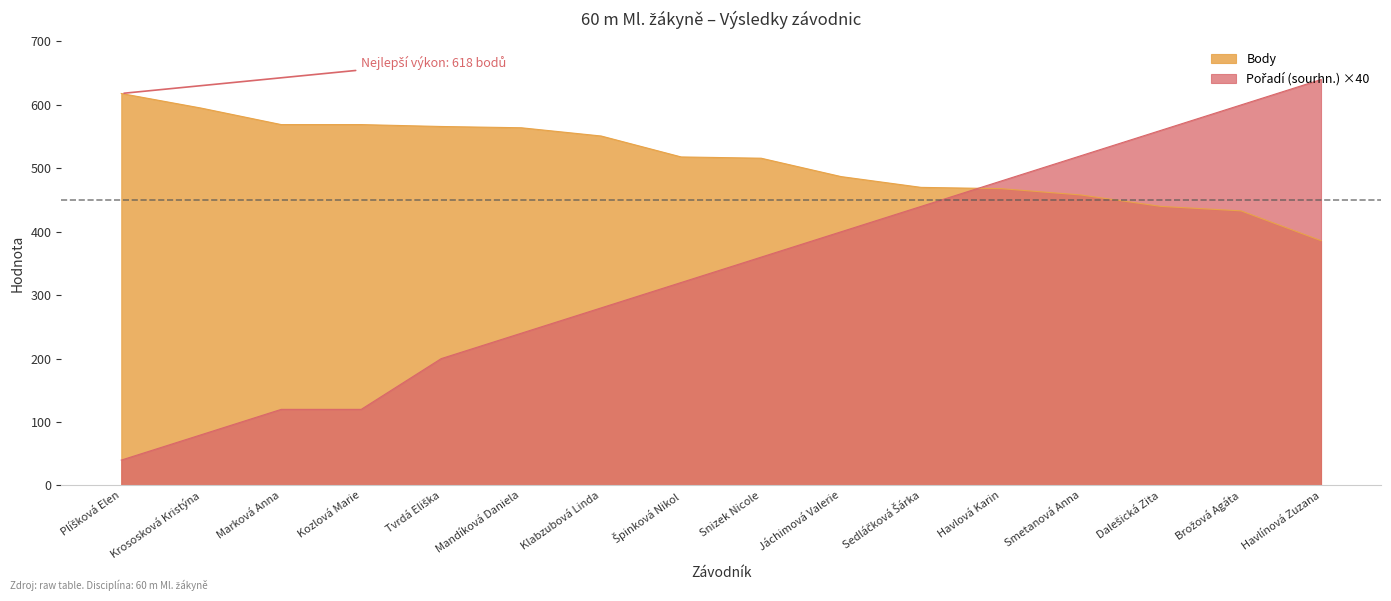

What is the label of the 11th point from the right?

Mandíková Daniela